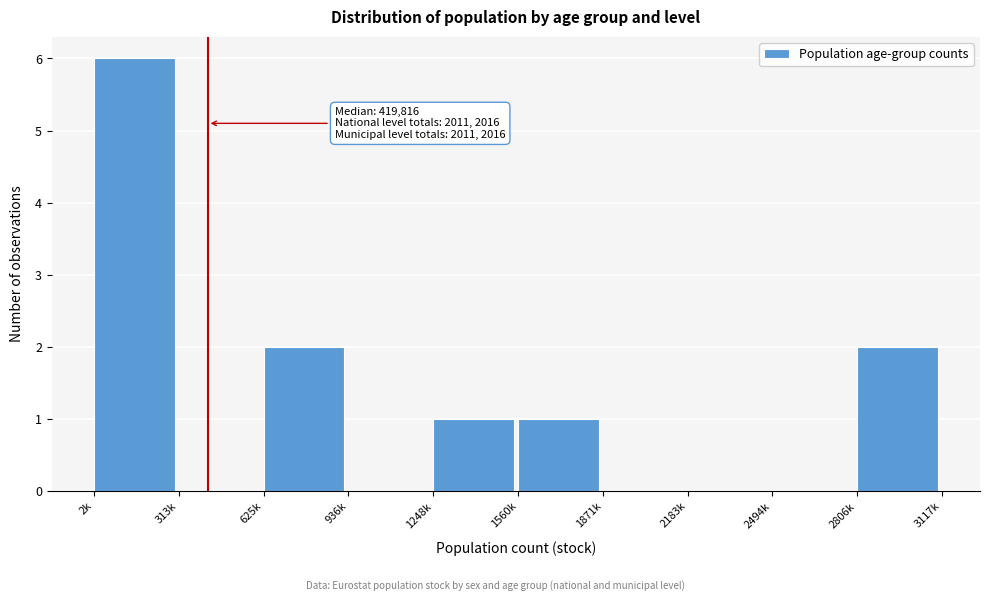

Reading left to right, list all the values displayed in this chart.

2k=6	313k=0	625k=2	936k=0	1248k=1	1560k=1	1871k=0	2183k=0	2494k=0	2806k=2